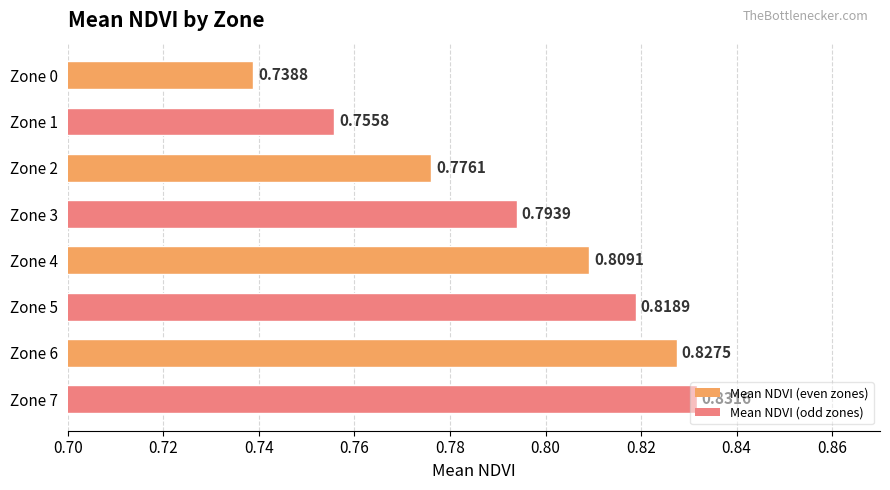

What is the difference between the second highest and minimum values?

0.1